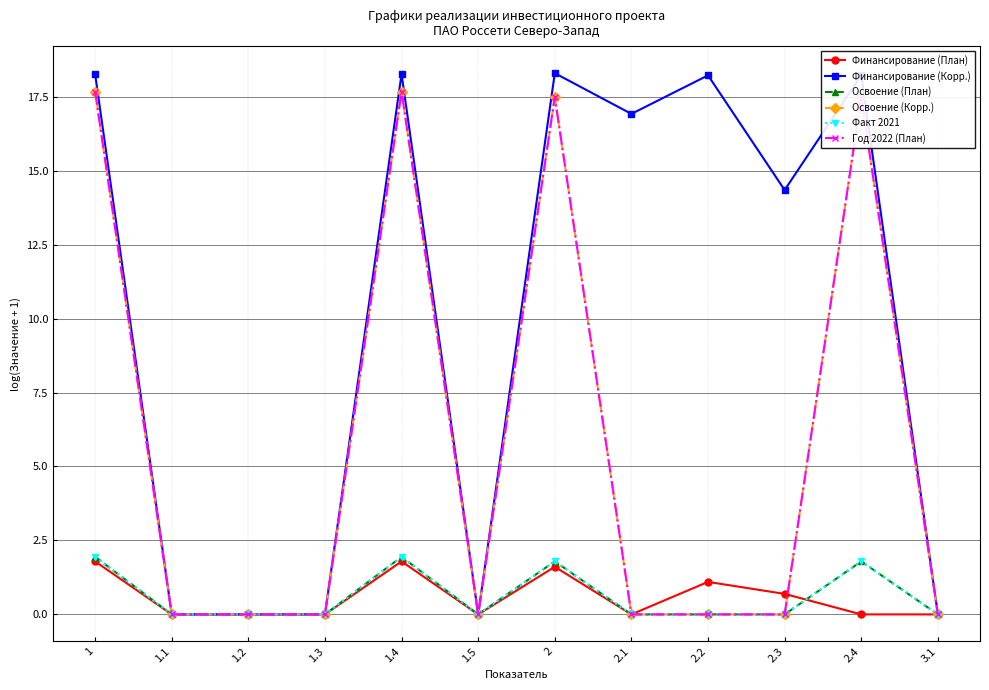

Does the chart have visible grid lines?

Yes